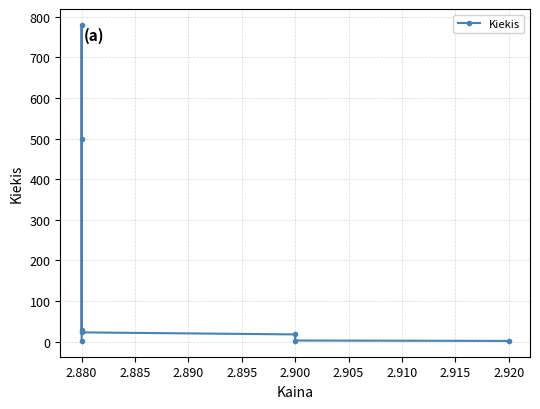

What is the sum of the values at 2.900 and 2.905?

21